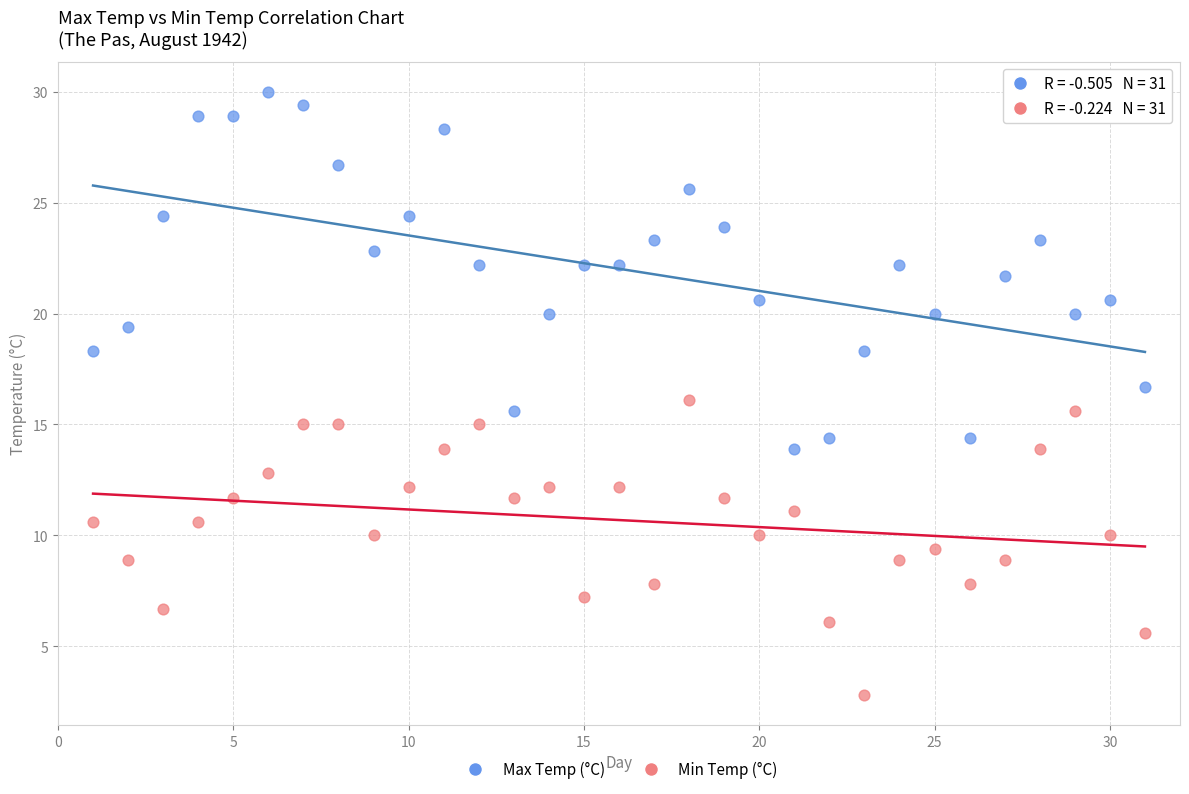

Which series reaches the maximum Y coordinate?

Max Temp (°C)